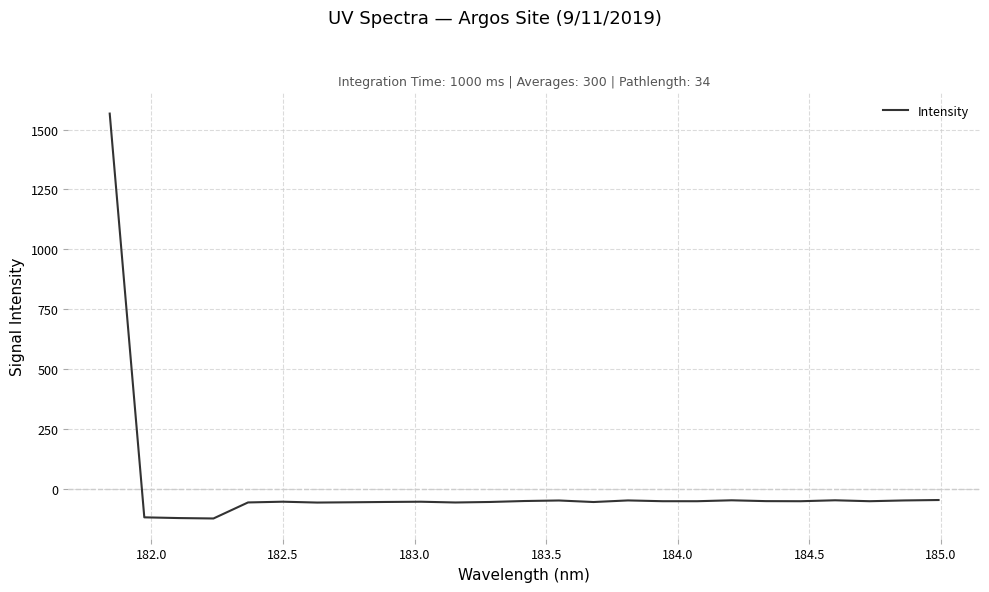

What is the maximum value shown in the chart?

1566.9